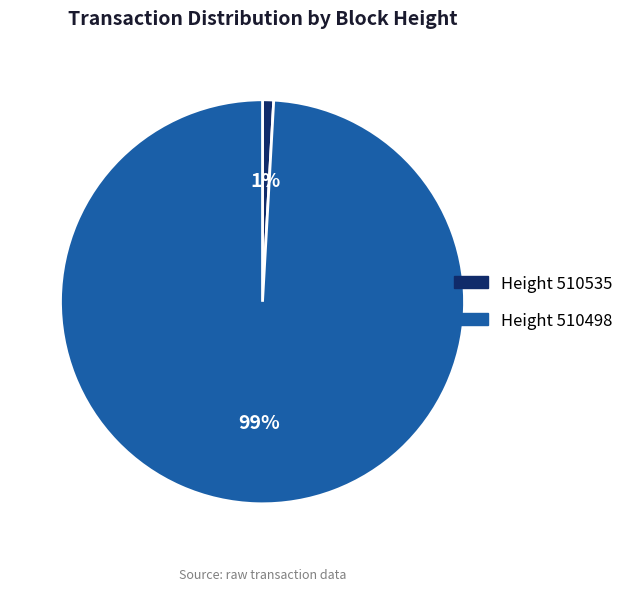

To the nearest percent, what is the difference between the largest and smallest slice percentages?

98%